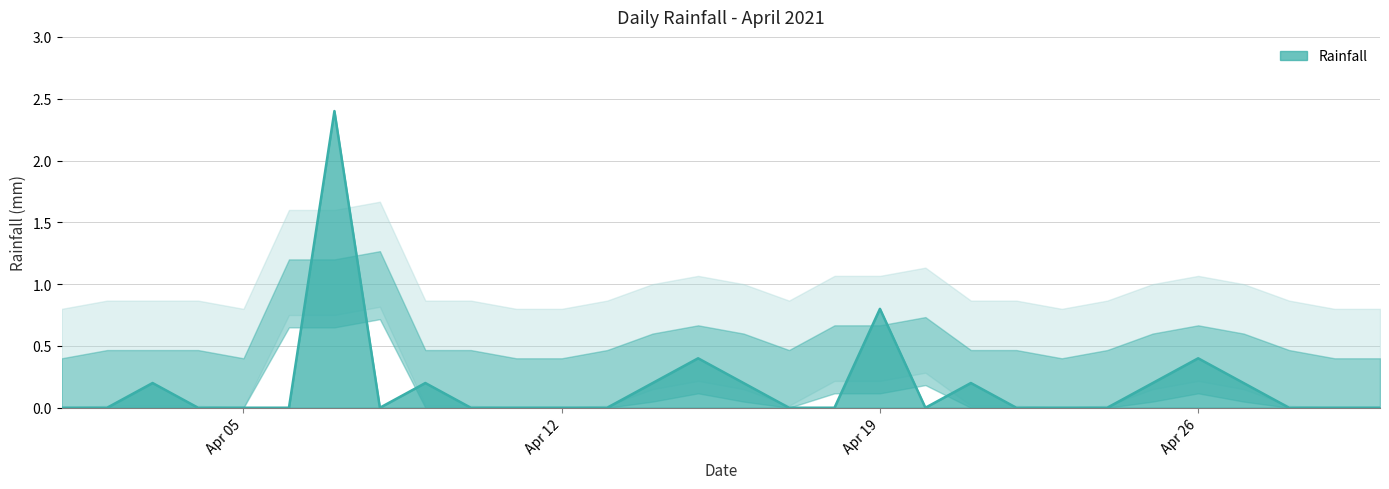

Does the chart display data point markers on the line(s)?

No